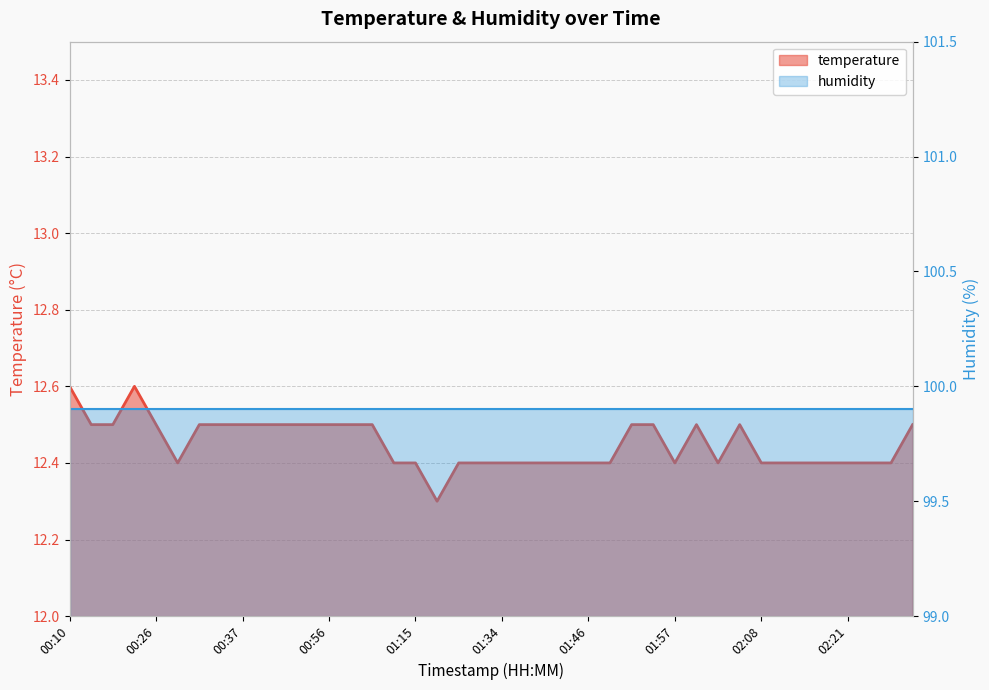

Rank the categories by value from highest to lowest.

00:10, 00:24, 00:12, 00:21, 00:26, 00:32, 00:35, 00:37, 00:47, 00:50, 00:52, 00:56, 00:58, 01:01, 01:51, 01:54, 02:00, 02:05, 02:29, 00:29, 01:03, 01:15, 01:29, 01:31, 01:34, 01:39, 01:42, 01:44, 01:46, 01:49, 01:57, 02:02, 02:08, 02:13, 02:16, 02:19, 02:21, 02:24, 02:26, 01:17